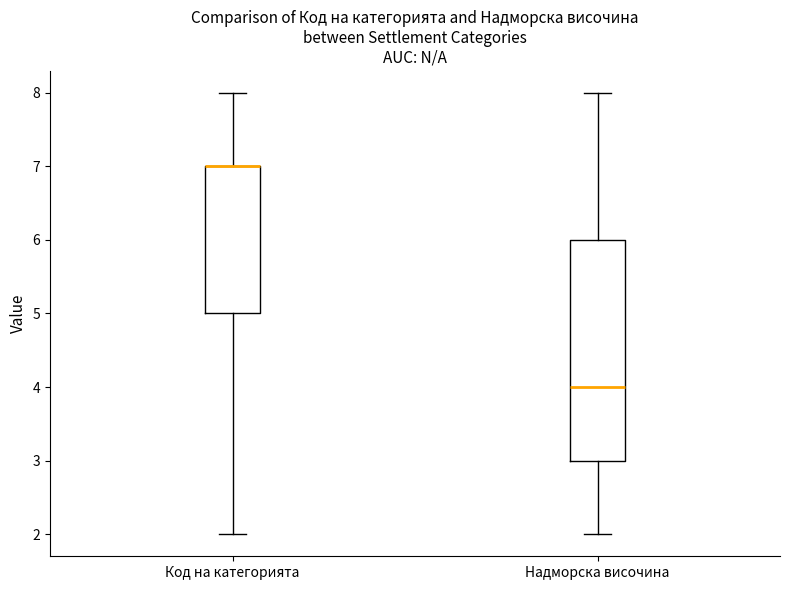

Reading left to right, read every box against the y-axis: the position of its median line, the range the box covers, and the ends of its whiskers. The values are not printed on the chart, so give them approximately, as read against the axis.

Код на категорията: median 7 (drawn on the box's upper edge), box 5 to 7, whiskers 2 to 8
Надморска височина: median 4, box 3 to 6, whiskers 2 to 8